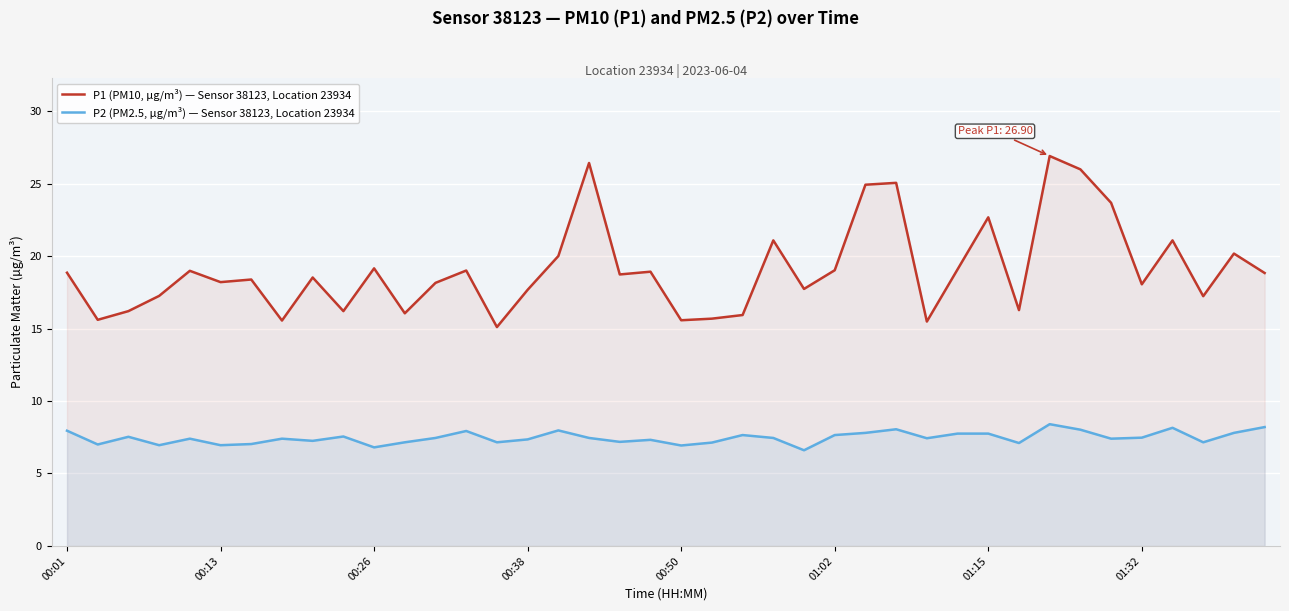

What is the label of the 40th point from the right?

00:01